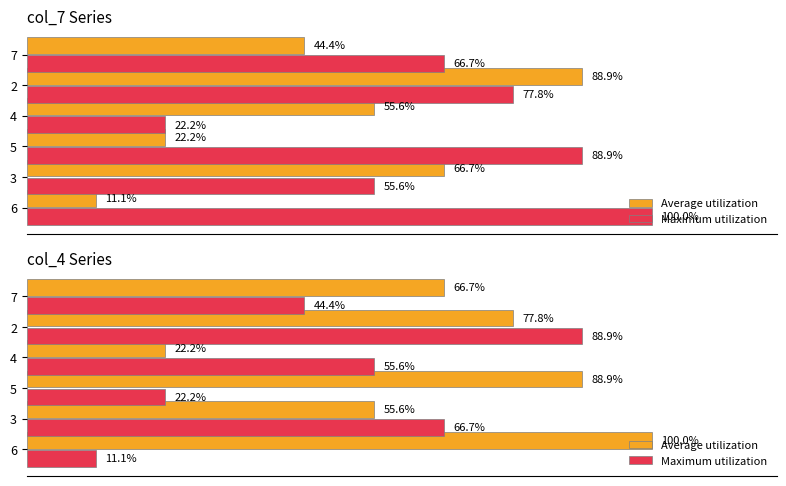

Does the chart contain stacked bars?

No